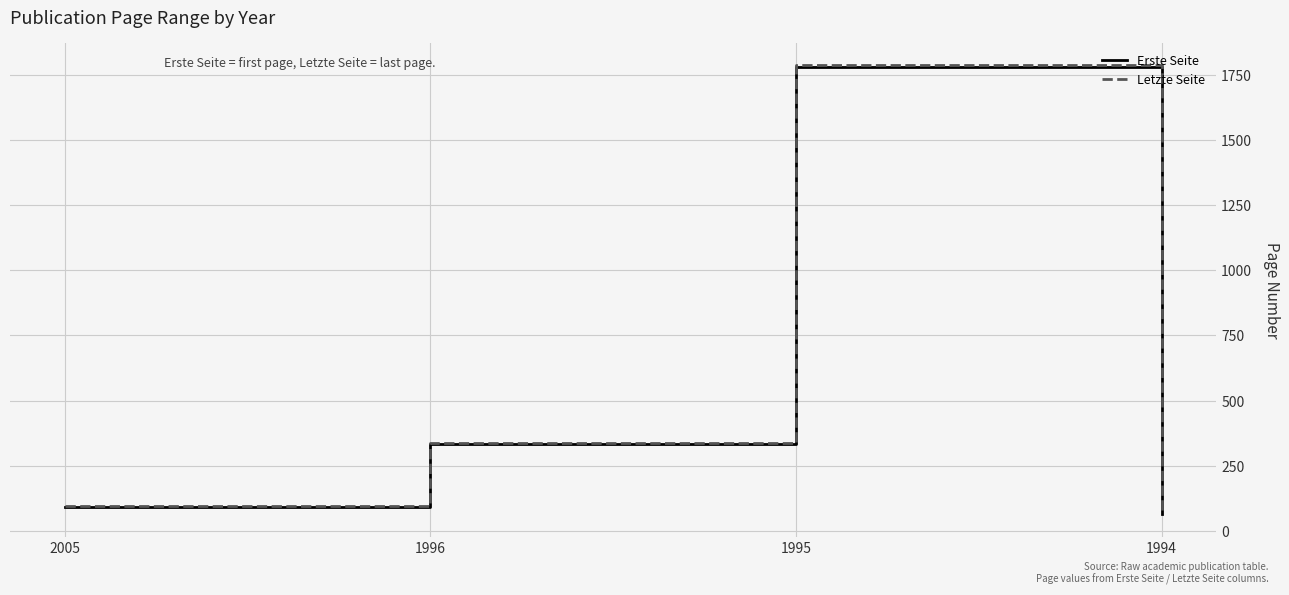

Which series has the largest range (max minus min)?

Letzte Seite